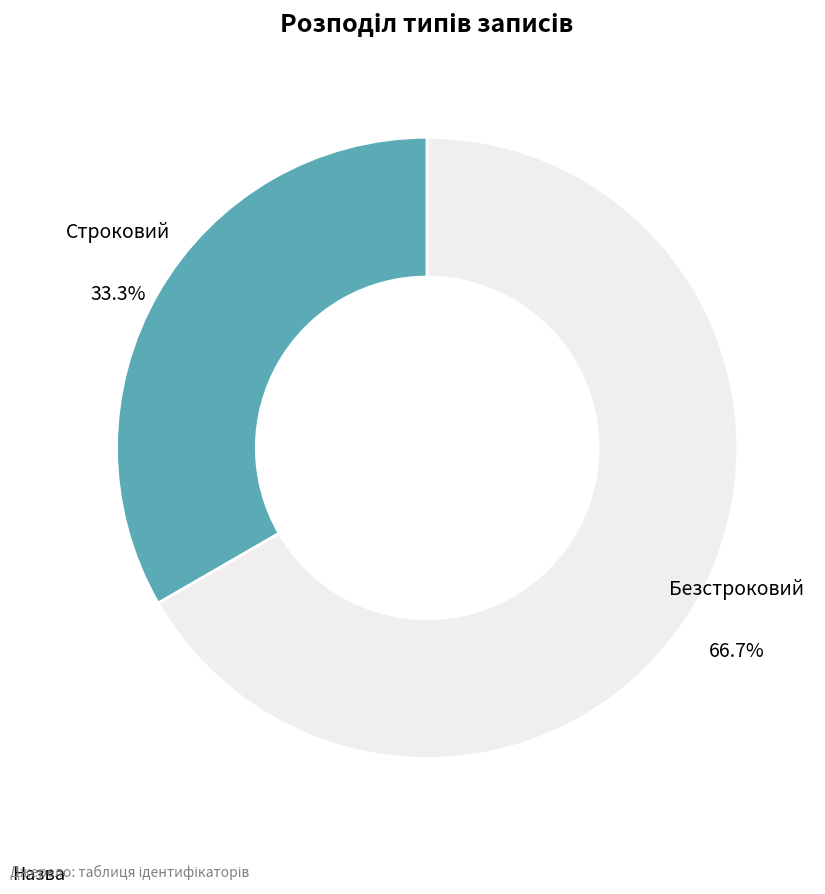

Is Строковий the majority of the pie?

No